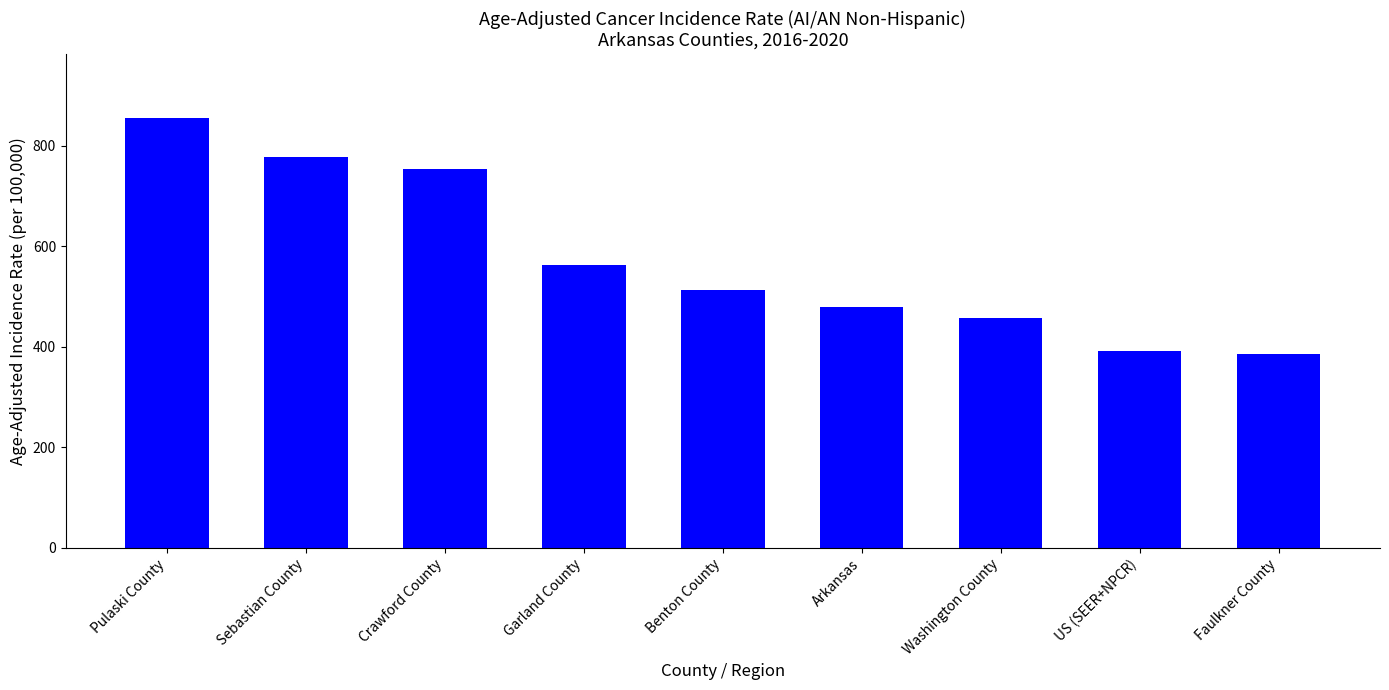

Which label corresponds to the largest value in the chart?

Pulaski County